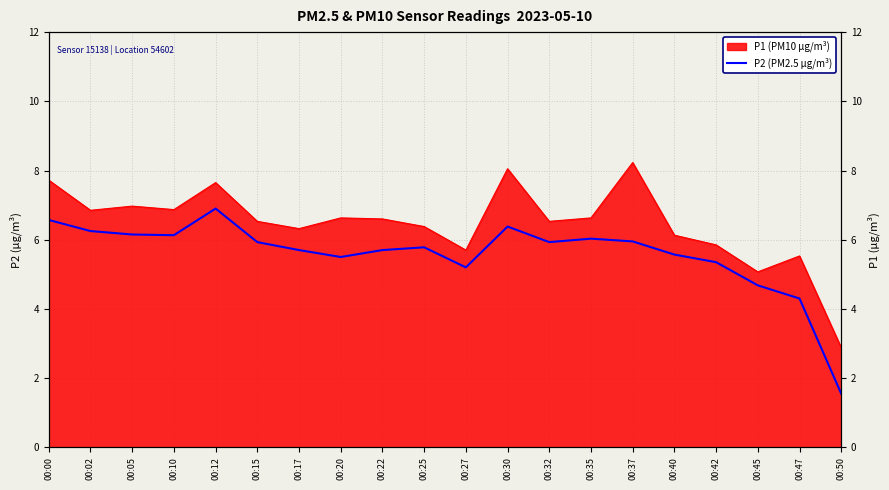

What is the ratio of the value at 00:15 to the value at 00:22?

1.0